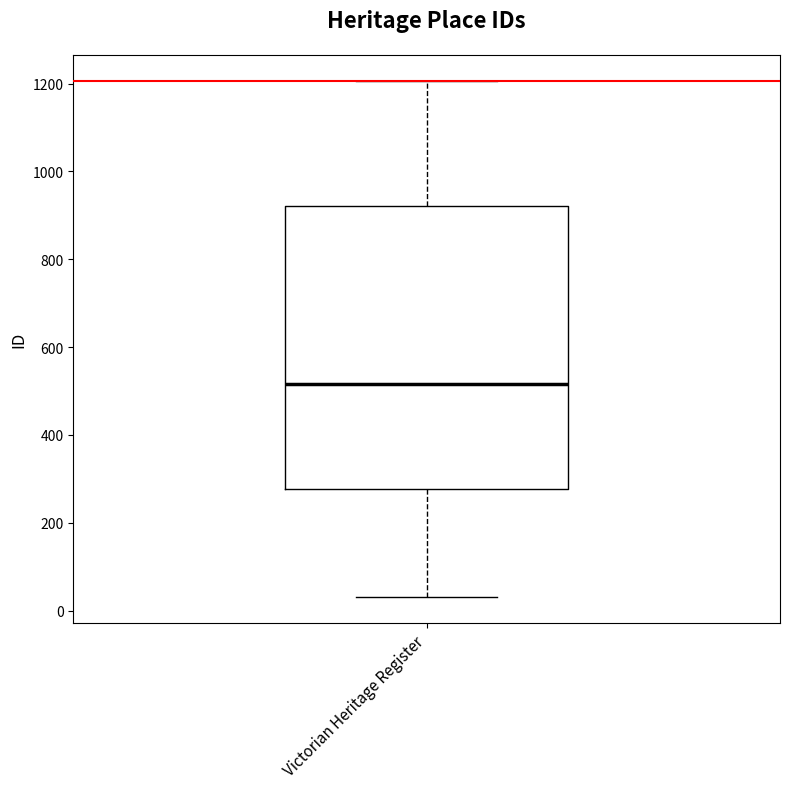

Read this box plot against the y-axis: the position of the median line, the range covered by the box, and the ends of both whiskers. The values are not printed on the chart, so give them approximately, as read against the axis.

median 520, box 280 to 920, whiskers 40 to 1200